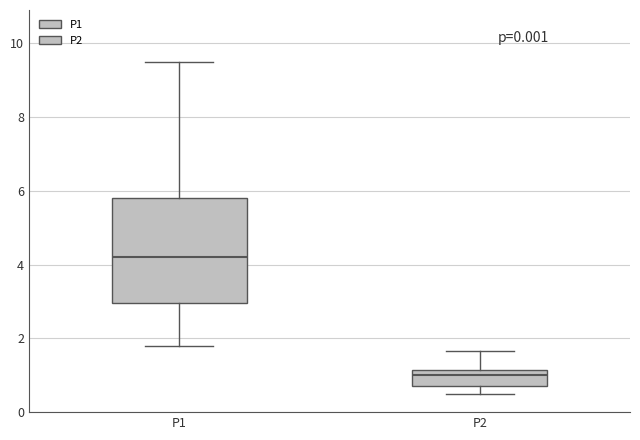

Where does the upper whisker of the box for P2 end on the y-axis? The values are not printed on the chart, so give them approximately, as read against the axis.

1.6